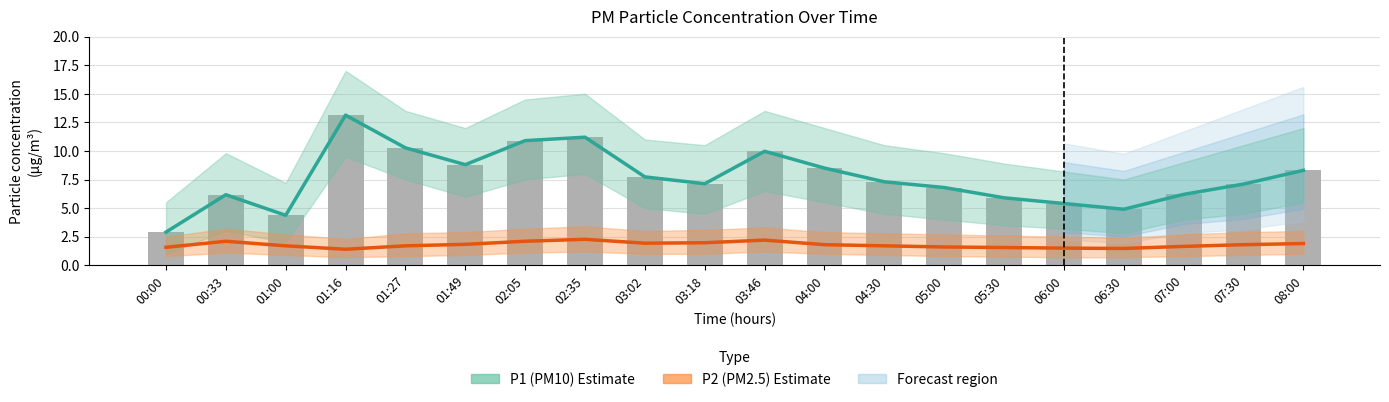

What is the sum of all P1 (PM10) Estimate values?

153.0